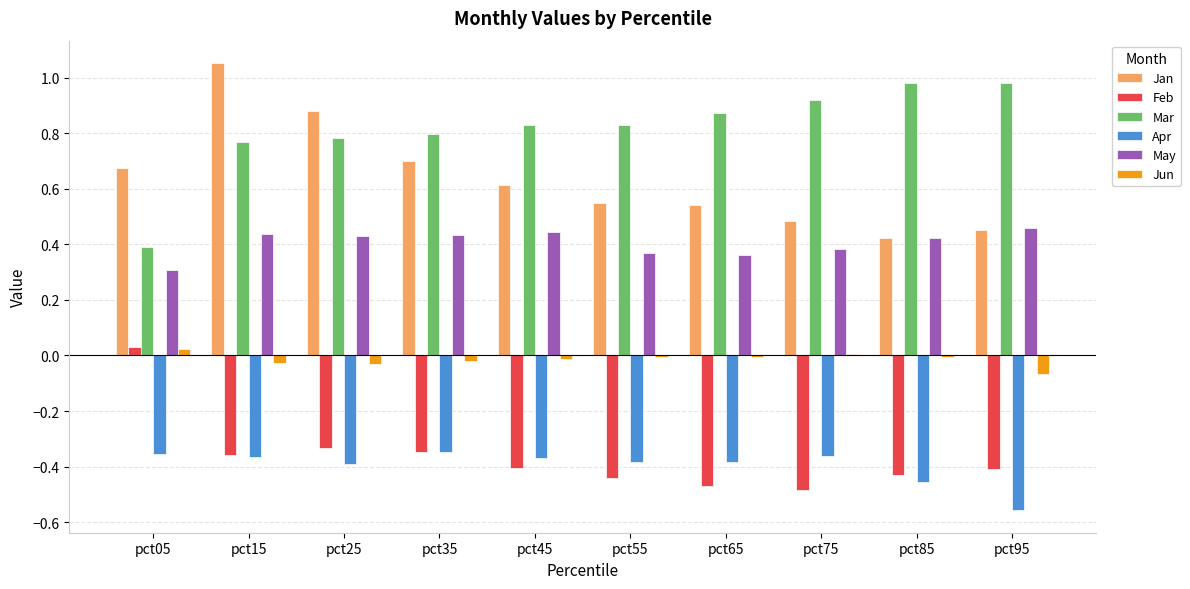

Which category has the highest value across all series?

pct15